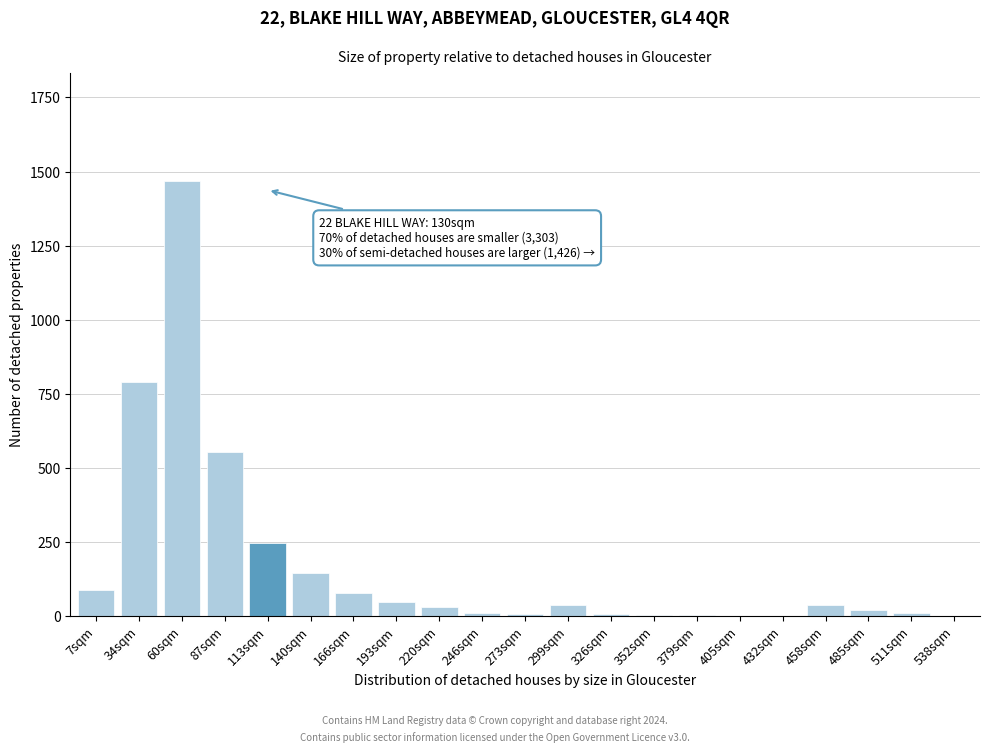

Is it true that the value at 193sqm is 49?

True